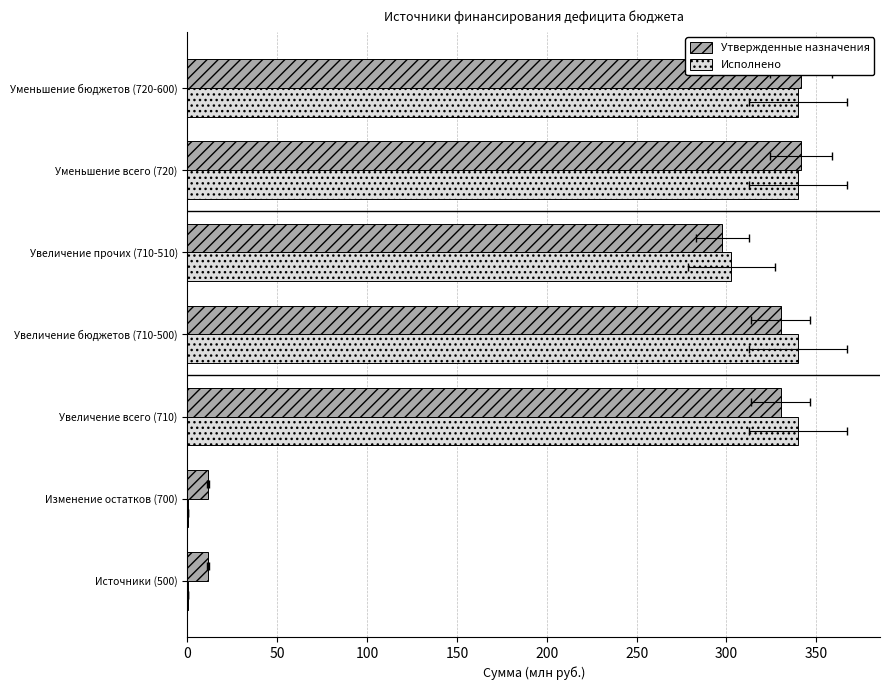

Reading left to right, extract all data points from this chart.

Утвержденные назначения: 11.4	11.4	330.1	330.1	297.8	341.5	341.5
Исполнено: 0.2	0.2	339.9	339.9	302.7	339.6	339.6